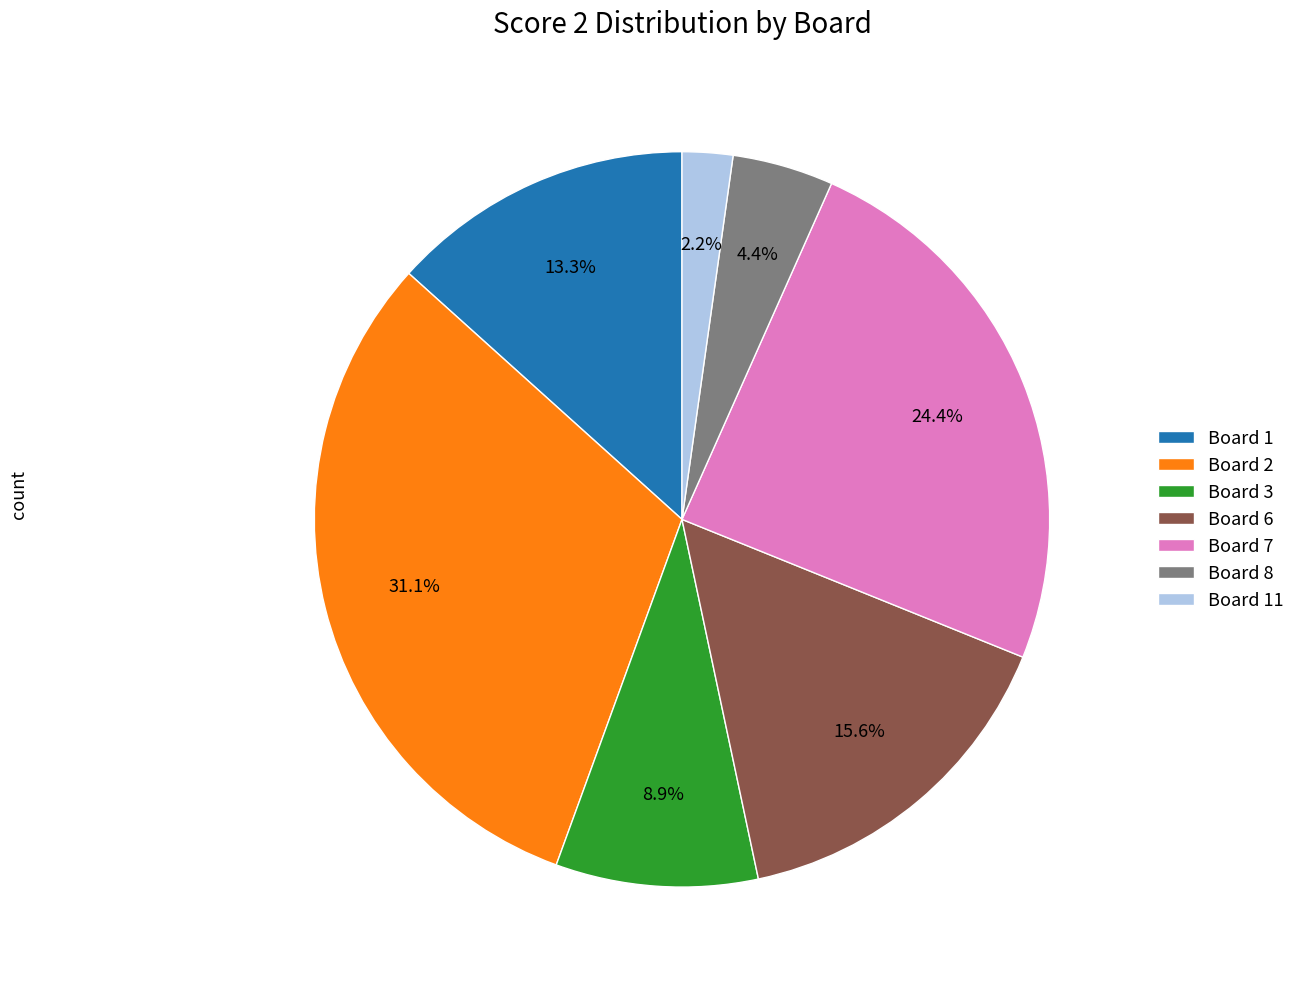

What percentage do Board 2 and Board 6 together represent?

46.7%